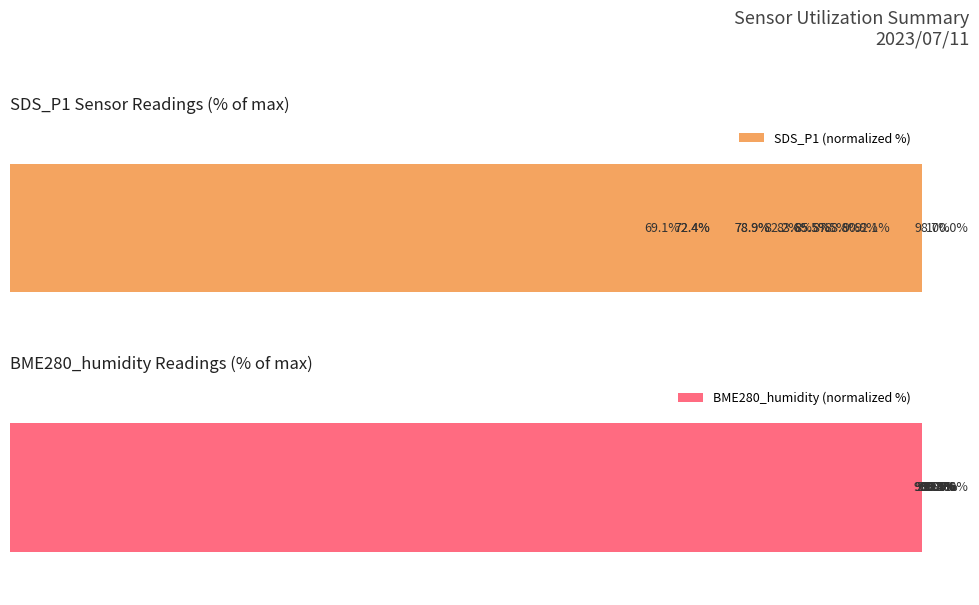

True or false: BME280_humidity (normalized %) has a value of 156.2 at 0.

False